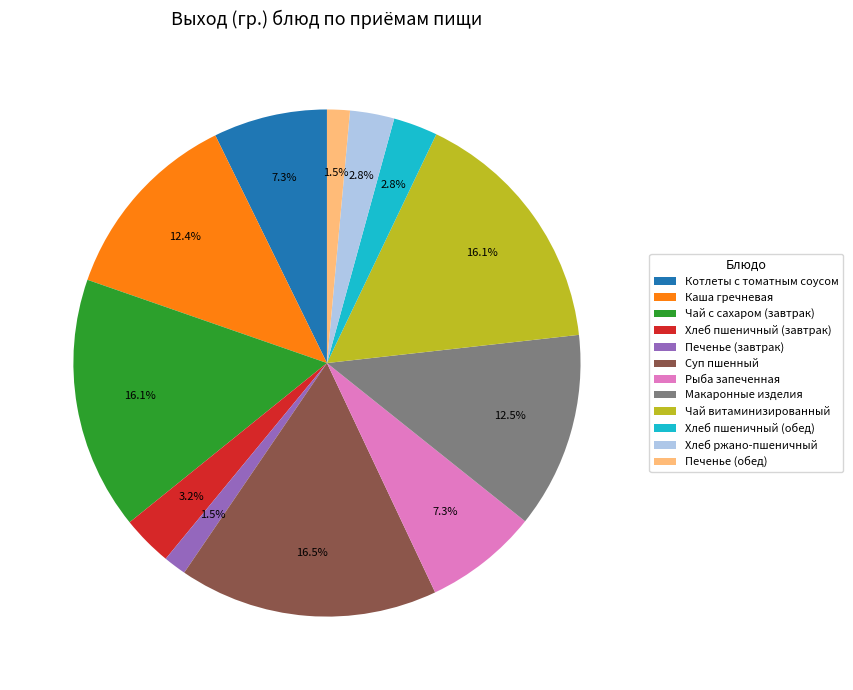

Between Хлеб пшеничный (завтрак) and Макаронные изделия, which is larger?

Макаронные изделия